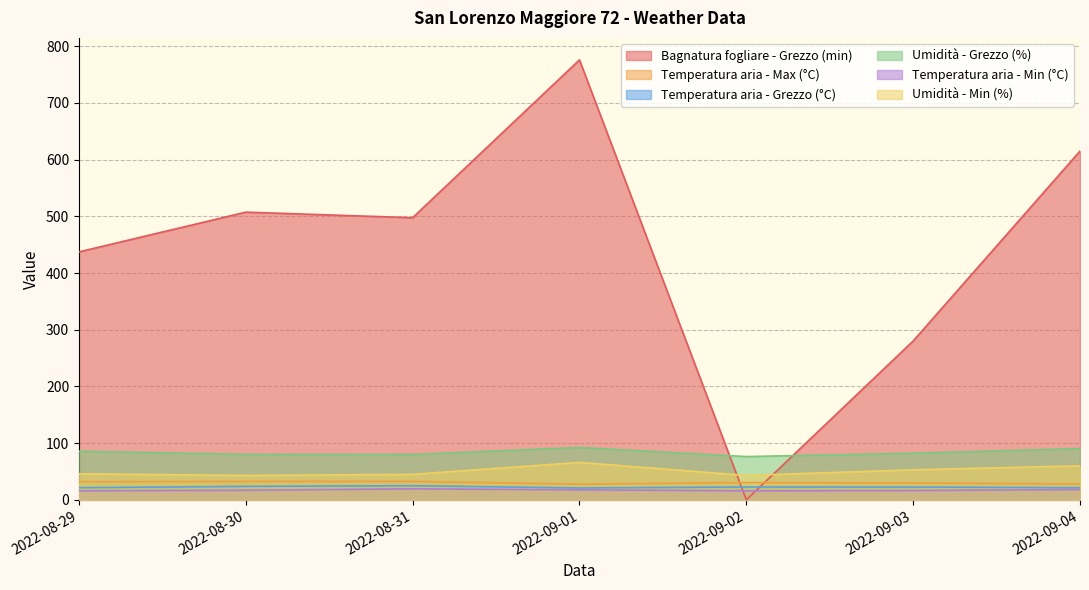

What is the greatest value displayed?

775.8